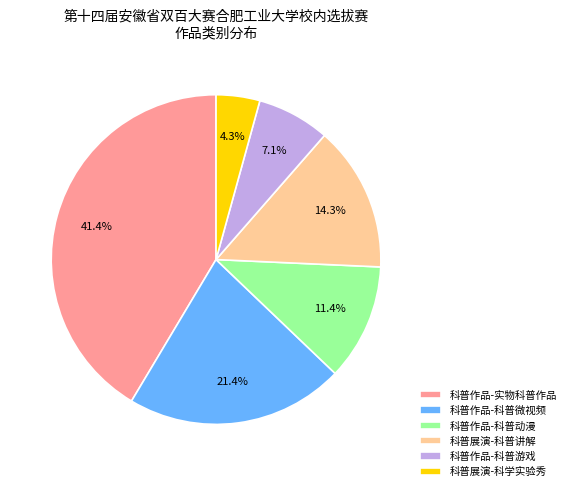

To the nearest percent, what percentage of the pie is 科普作品-实物科普作品?

41%